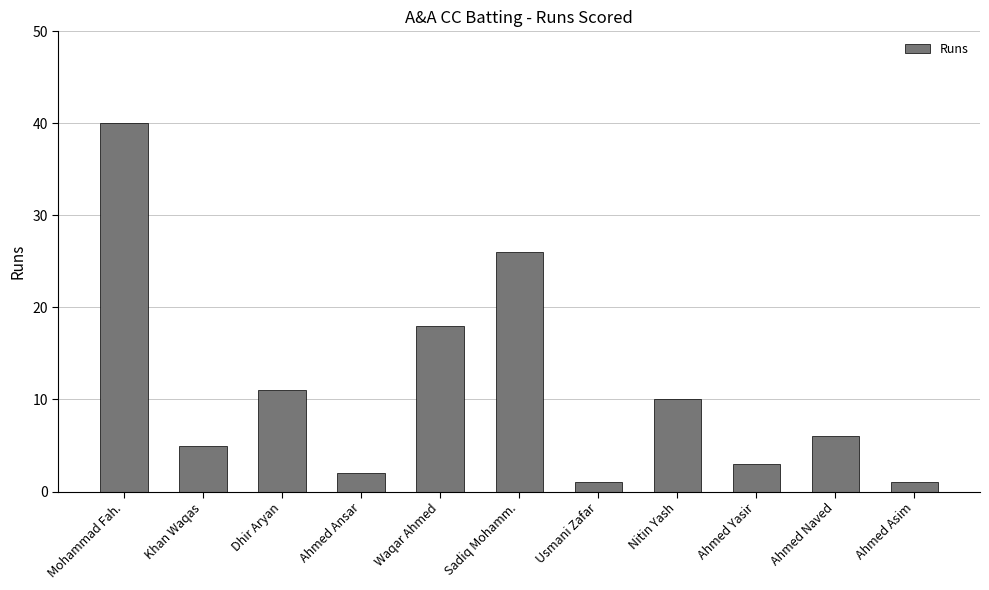

Reading left to right, list all the values displayed in this chart.

40	5	11	2	18	26	1	10	3	6	1